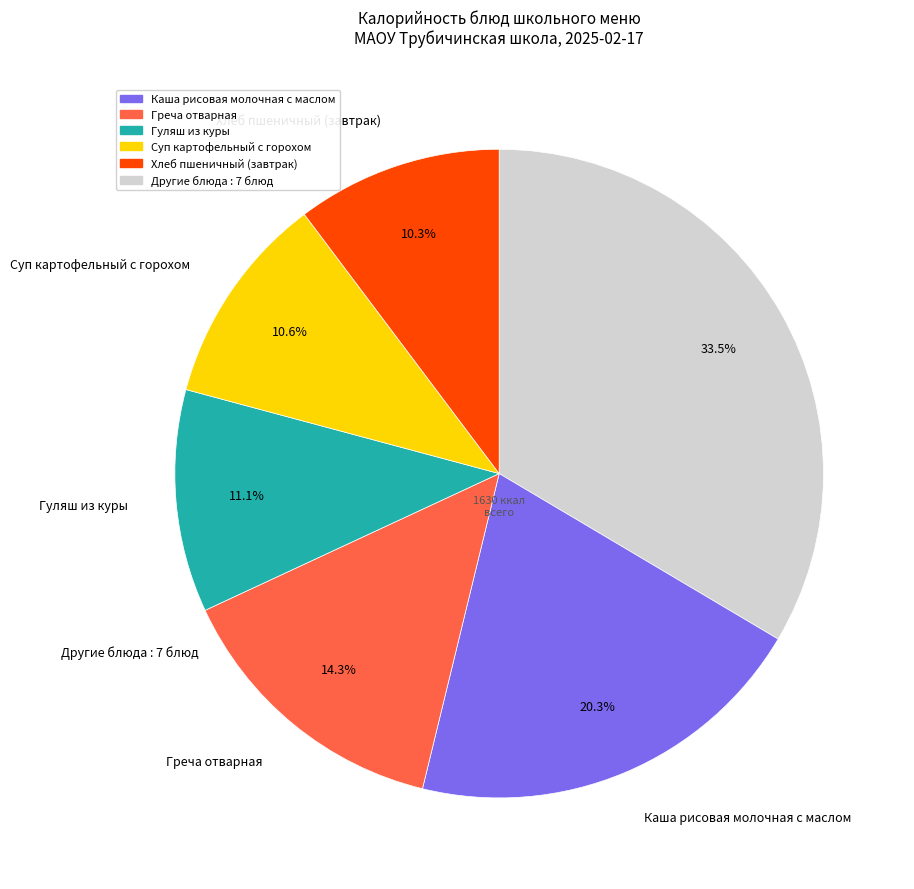

Is there any slice that represents more than half of the pie?

No